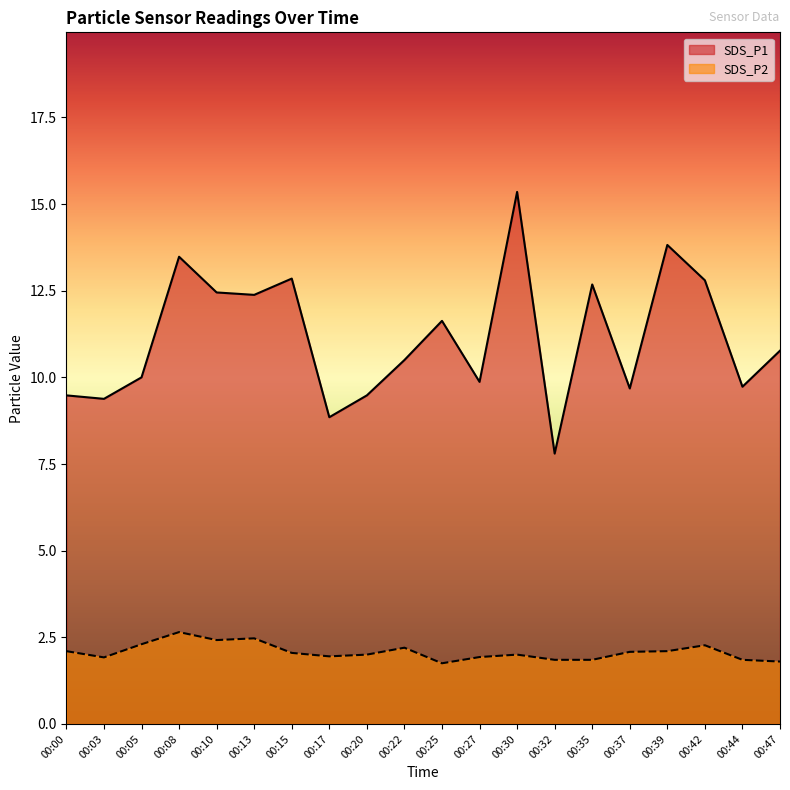

How many lines are shown in the chart?

2